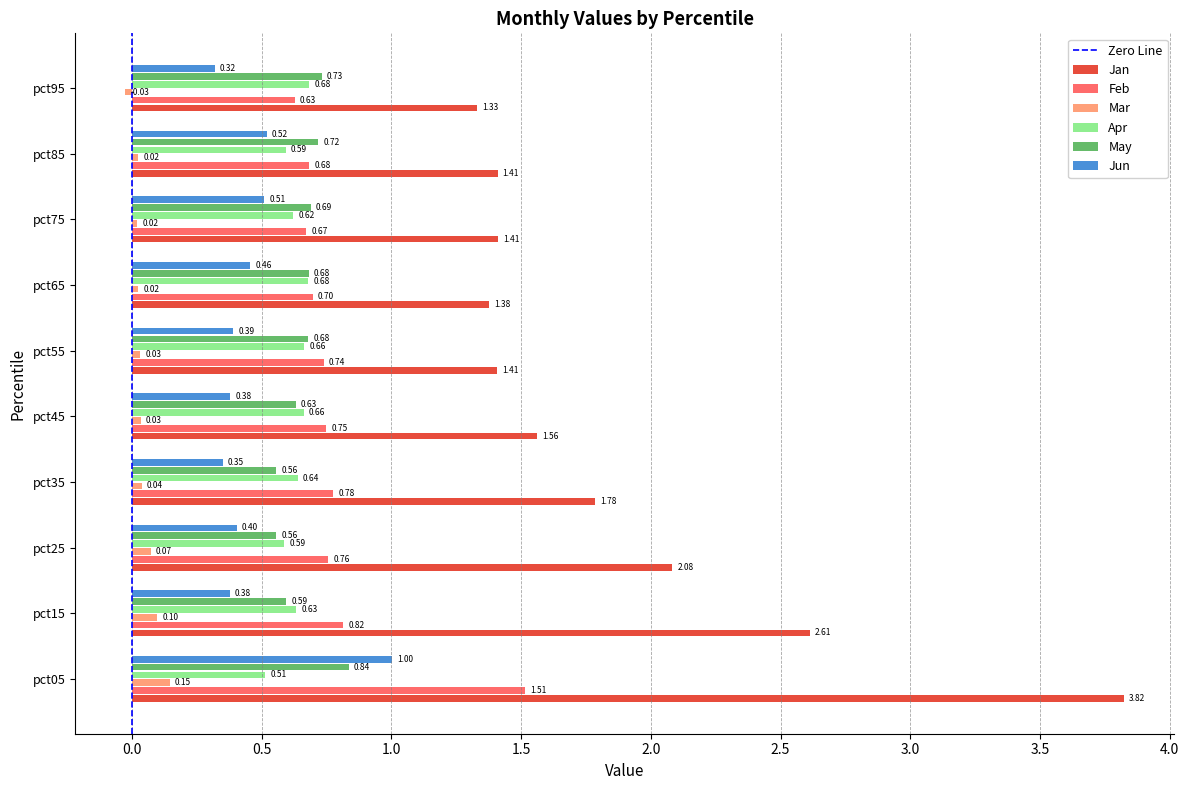

Rank the series at pct85 from highest to lowest value.

Jan, May, Feb, Apr, Jun, Mar